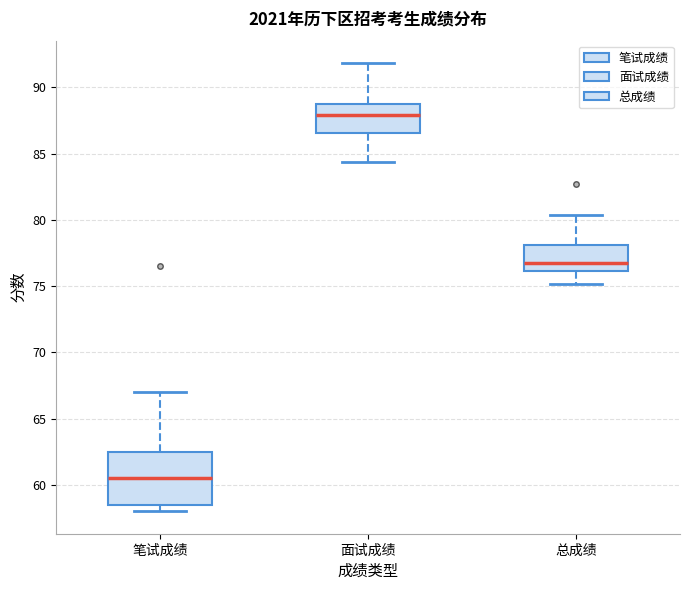

Reading left to right, read every box against the y-axis: the position of its median line, the range the box covers, and the ends of its whiskers. The values are not printed on the chart, so give them approximately, as read against the axis.

笔试成绩: median 60.5, box 58.5 to 62.5, whiskers 58.0 to 67.0
面试成绩: median 88.0, box 86.5 to 89.0, whiskers 84.5 to 92.0
总成绩: median 76.5, box 76.0 to 78.0, whiskers 75.0 to 80.5